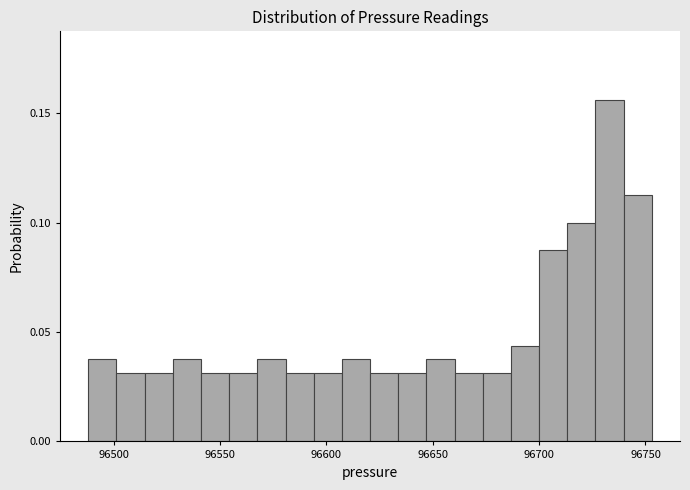

Around what value on the x-axis is the tallest bar? Give the approximate position of its centre, as read against the axis.

96735